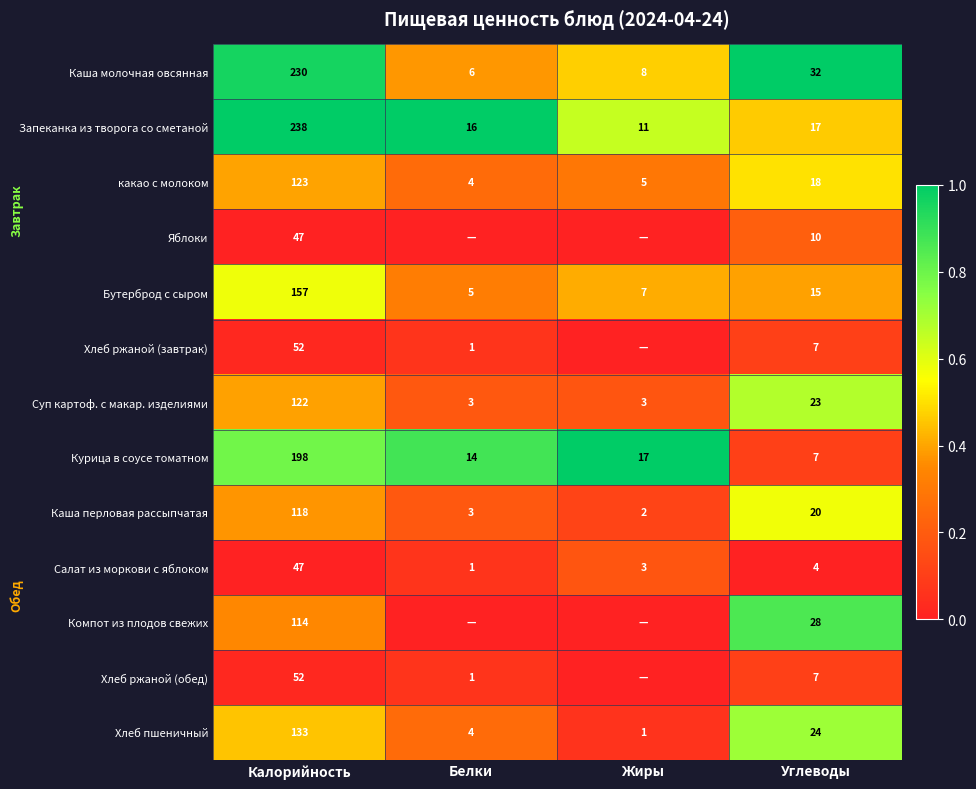

The value of Хлеб ржаной (завтрак) at Белки is 0. True or false?

False